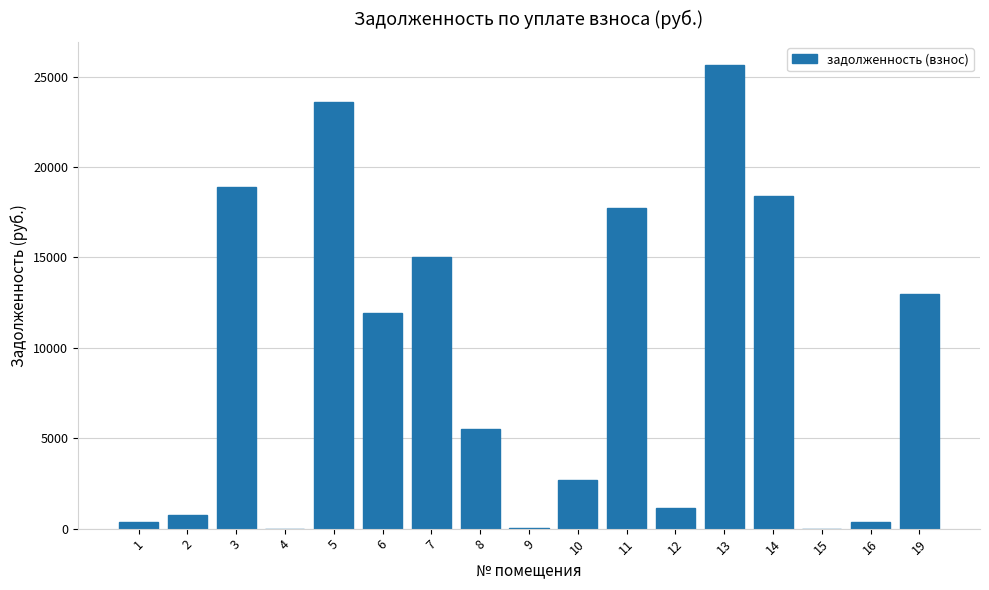

The value at 8 is 7549.2. True or false?

False